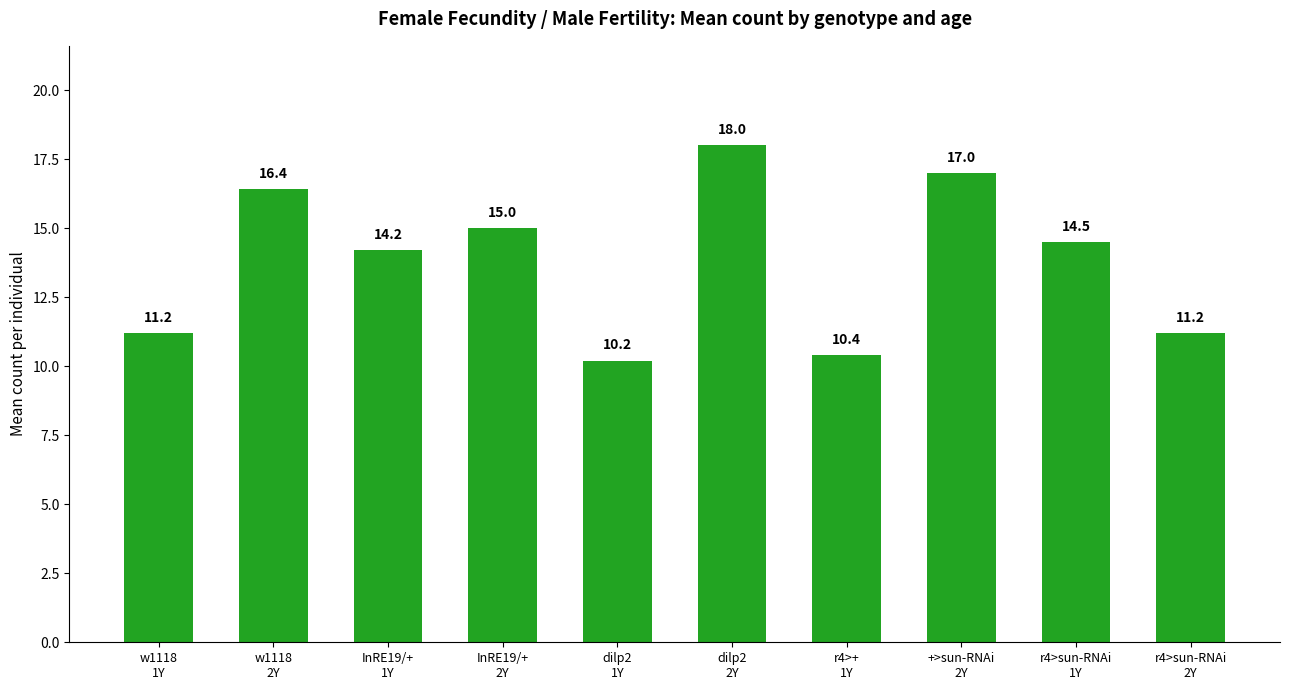

What is the change in value from InRE19/+
2Y to +>sun-RNAi
2Y?

+2.0